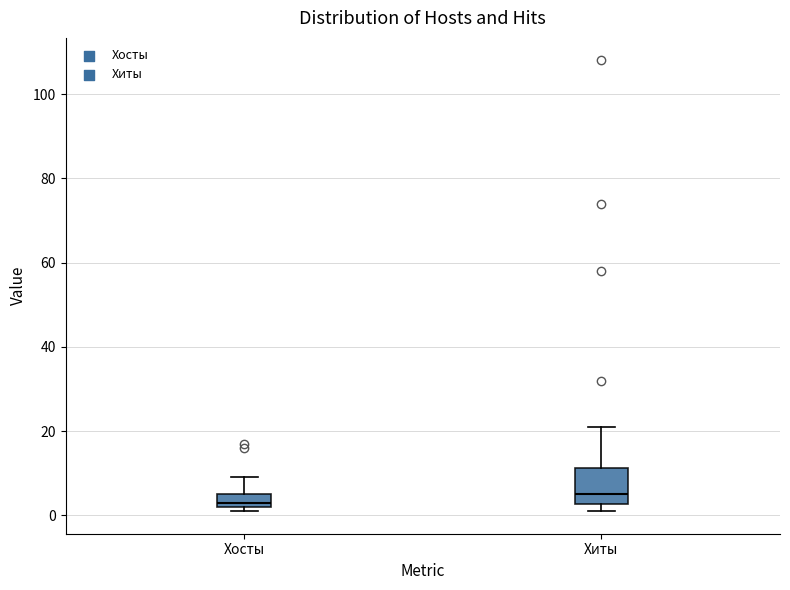

Reading left to right, read every box against the y-axis: the position of its median line, the range the box covers, and the ends of its whiskers. The values are not printed on the chart, so give them approximately, as read against the axis.

Хосты: median 4, box 2 to 6, whiskers 2 (just below the box's lower edge) to 10
Хиты: median 6, box 2 to 12, whiskers 2 (just below the box's lower edge) to 22